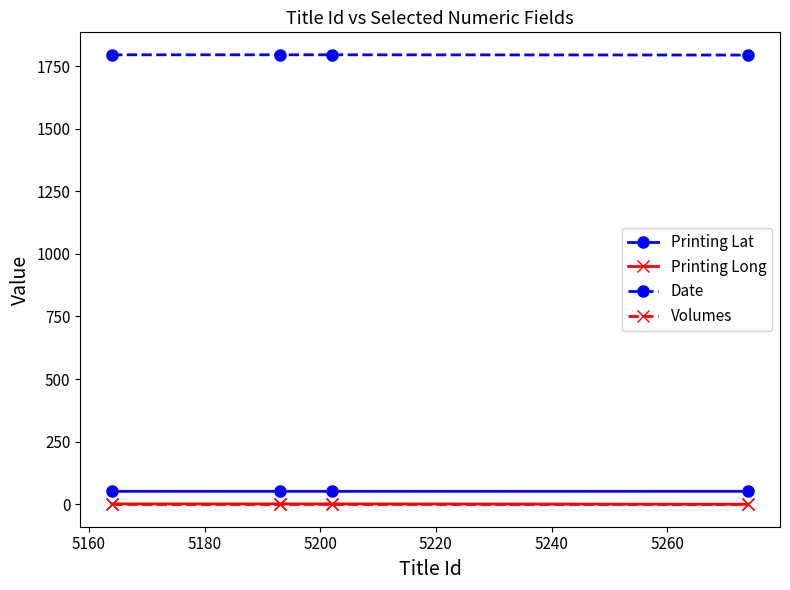

What is the value of the Date point at the 3rd from the left?

1795.0